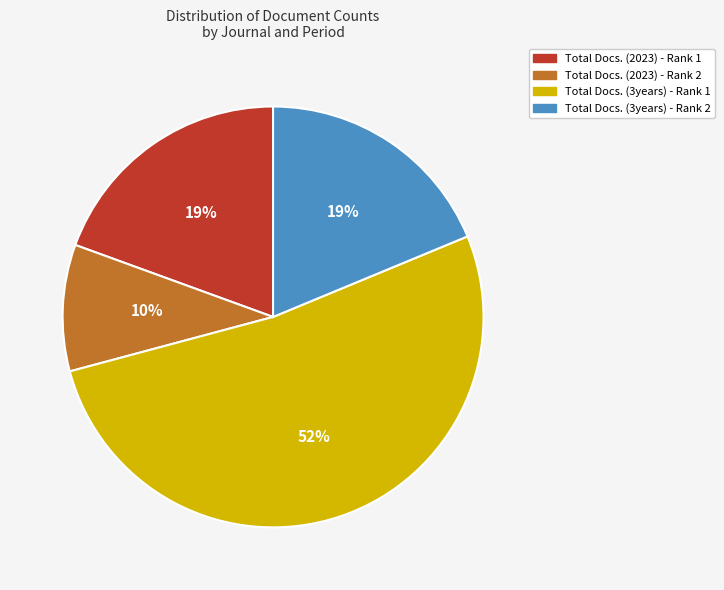

Count the number of slices in the pie.

4